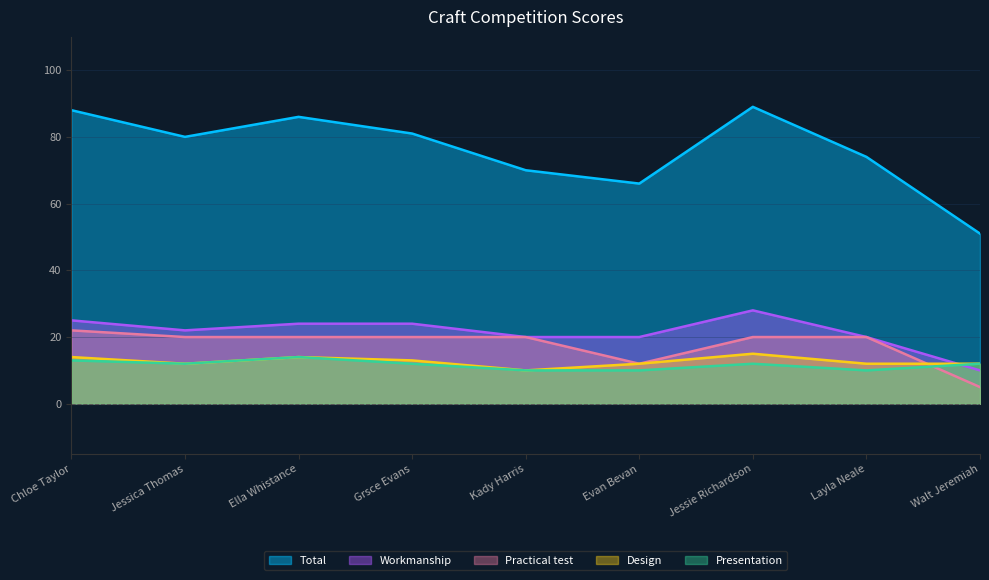

True or false: Total has more than 2 interior local peaks.

False